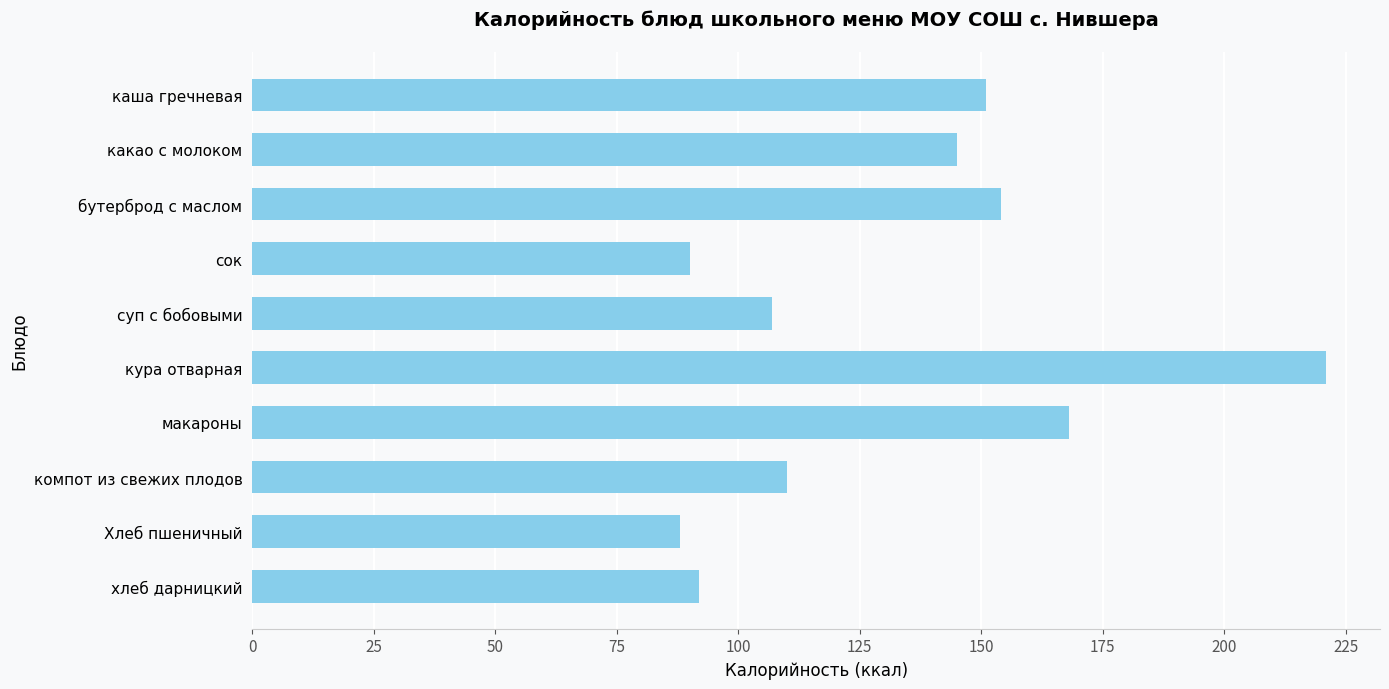

At which category does the chart reach its minimum across all series?

Хлеб пшеничный